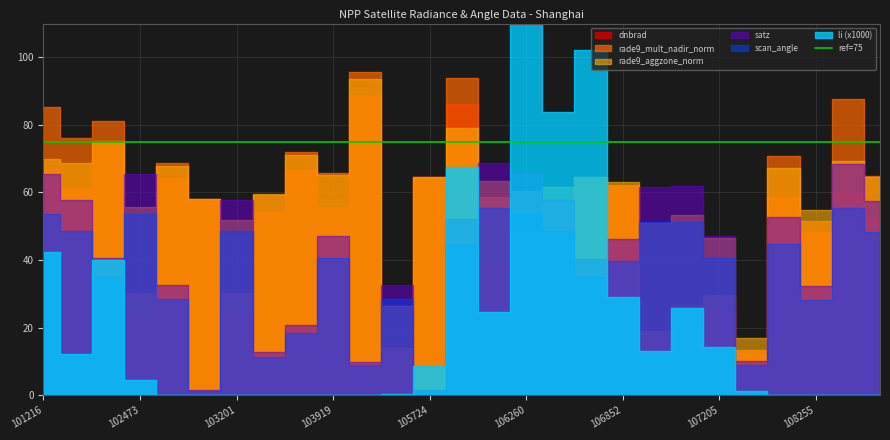

How many interior local peaks does the rade9_aggzone_norm series have?

9